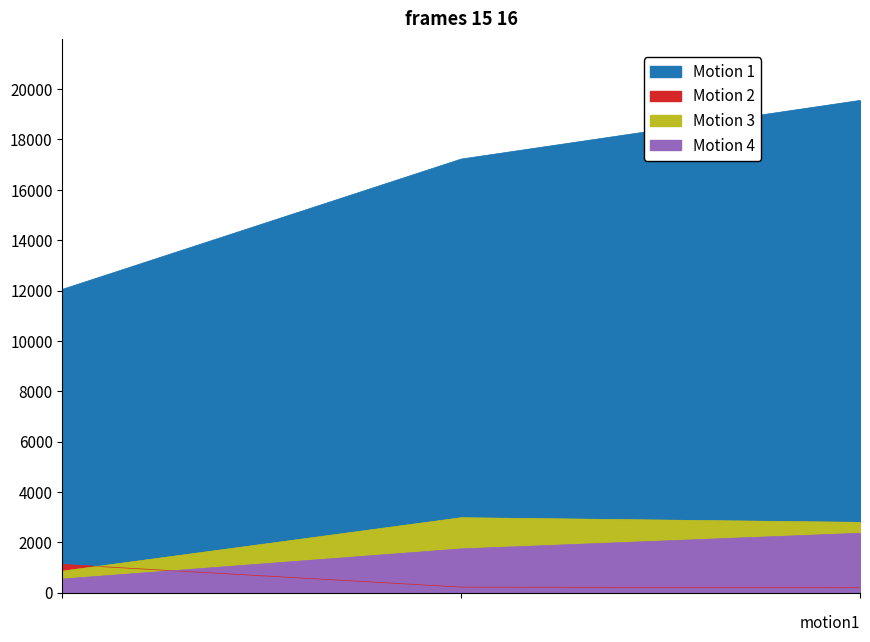

How many lines are shown in the chart?

4